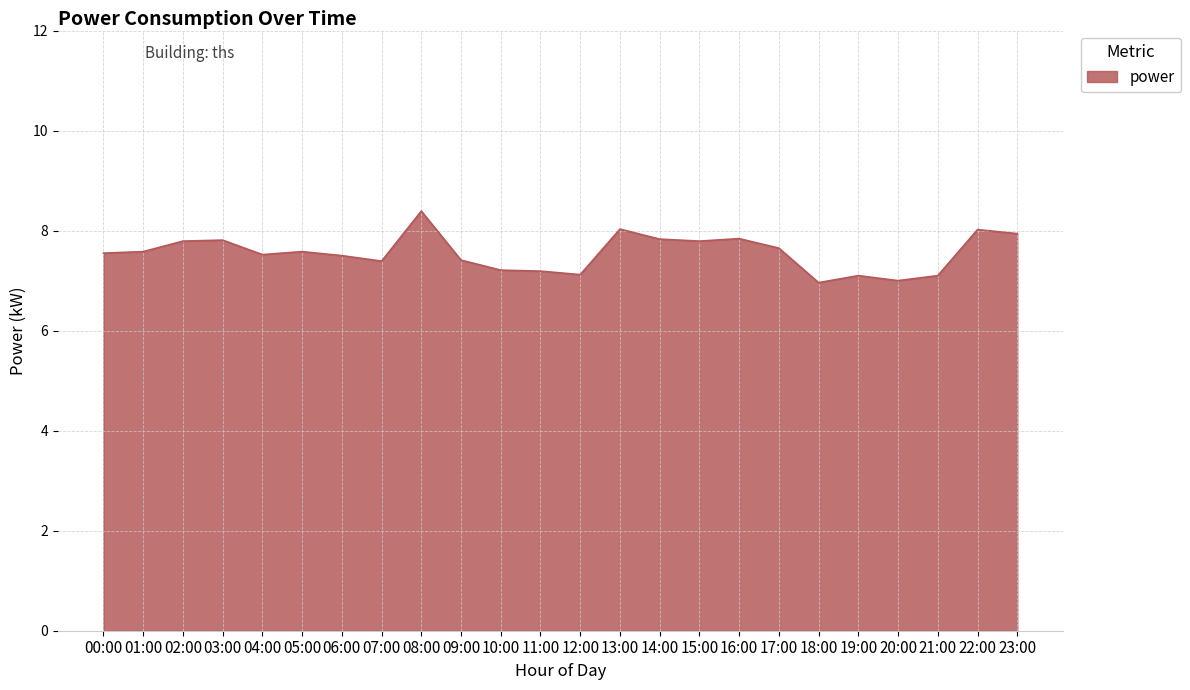

How many lines are shown in the chart?

1